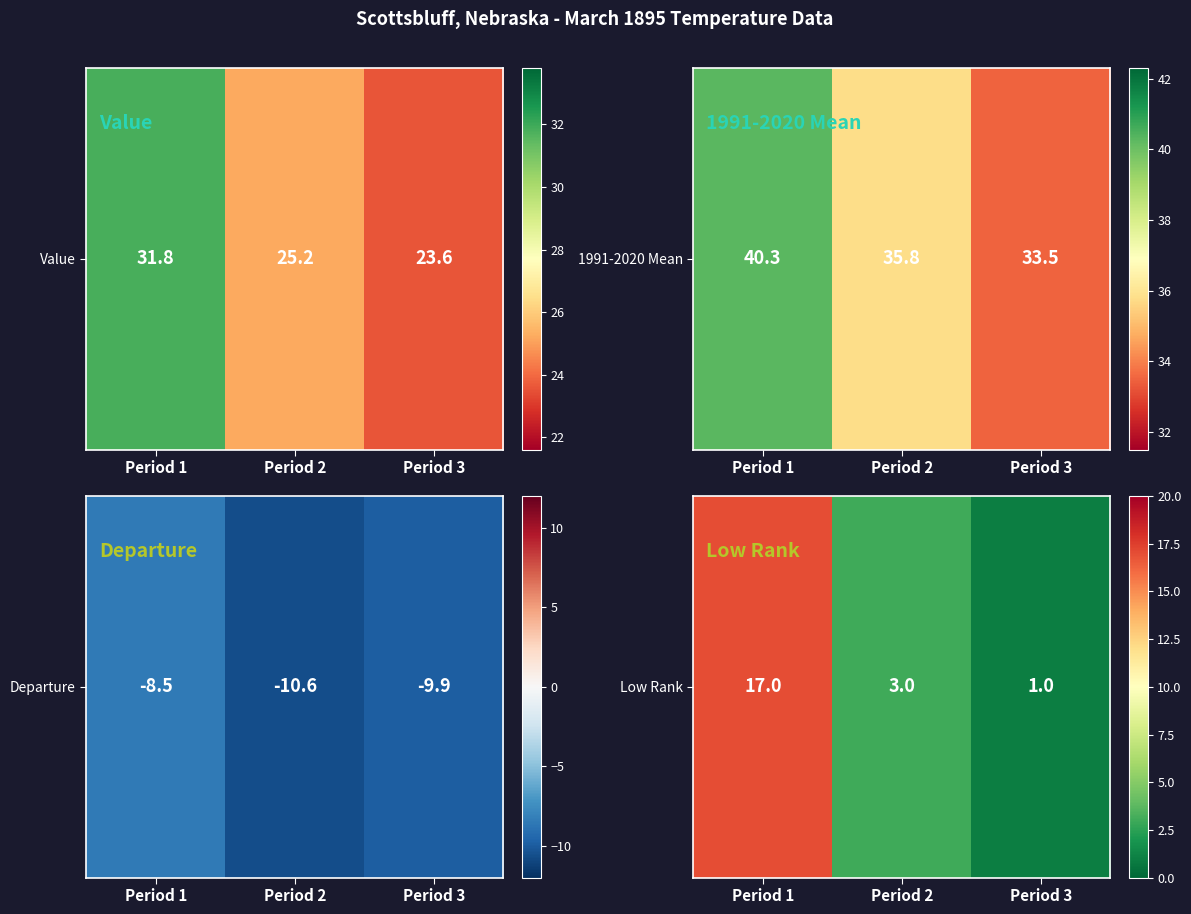

What is the change in value from Period 1 to Period 2?

-14